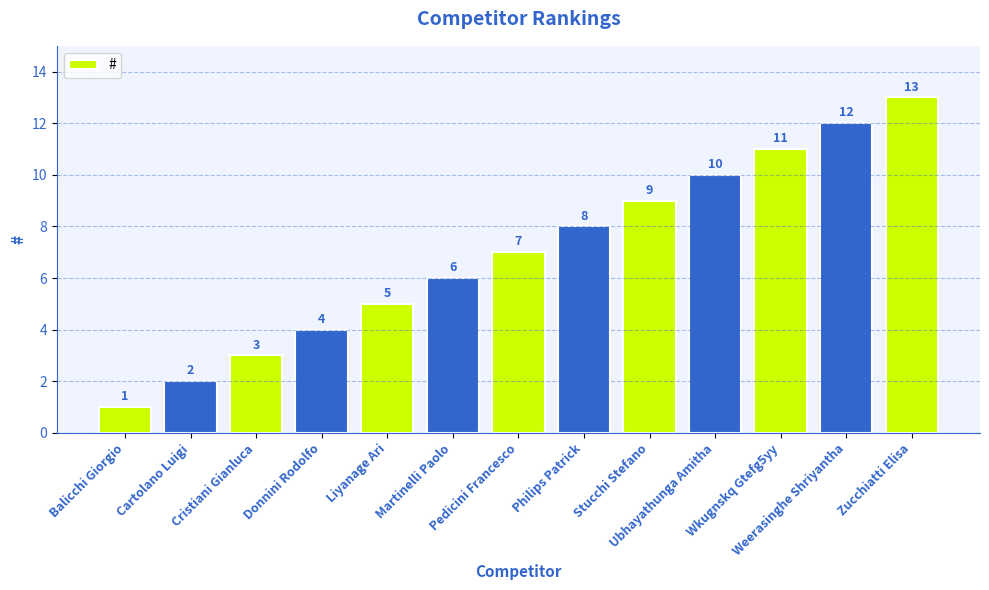

What is the ratio of the value at Ubhayathunga Amitha to the value at Liyanage Ari?

2.0